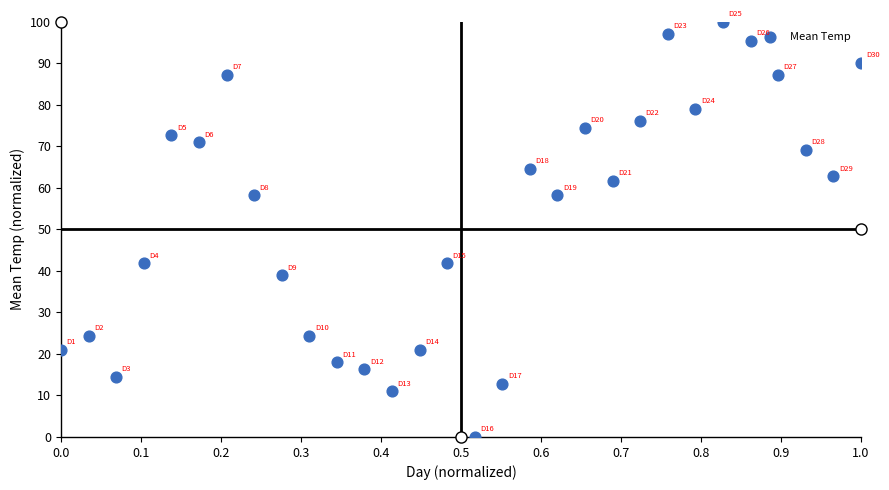

What is the range of X values (max minus min)?

1.0